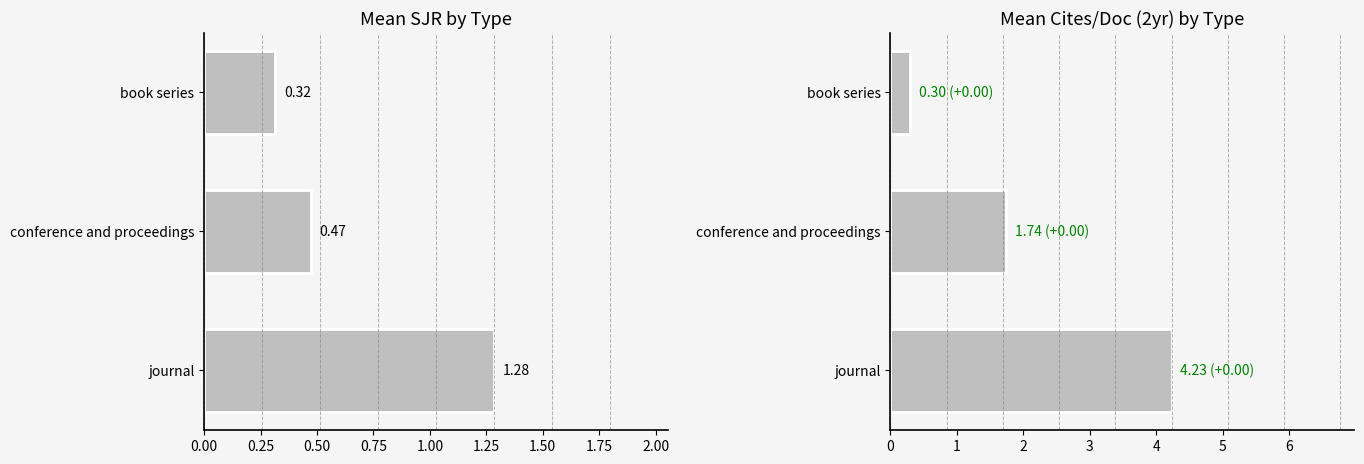

Which series has the largest range (max minus min)?

Mean Cites / Doc. (2years)